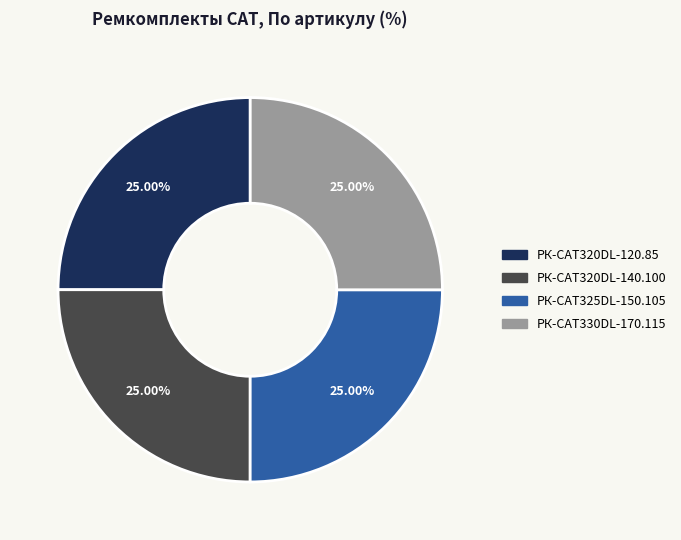

Approximately how many times larger is the value at РК-CAT330DL-170.115 compared to РК-CAT320DL-140.100?

1.0